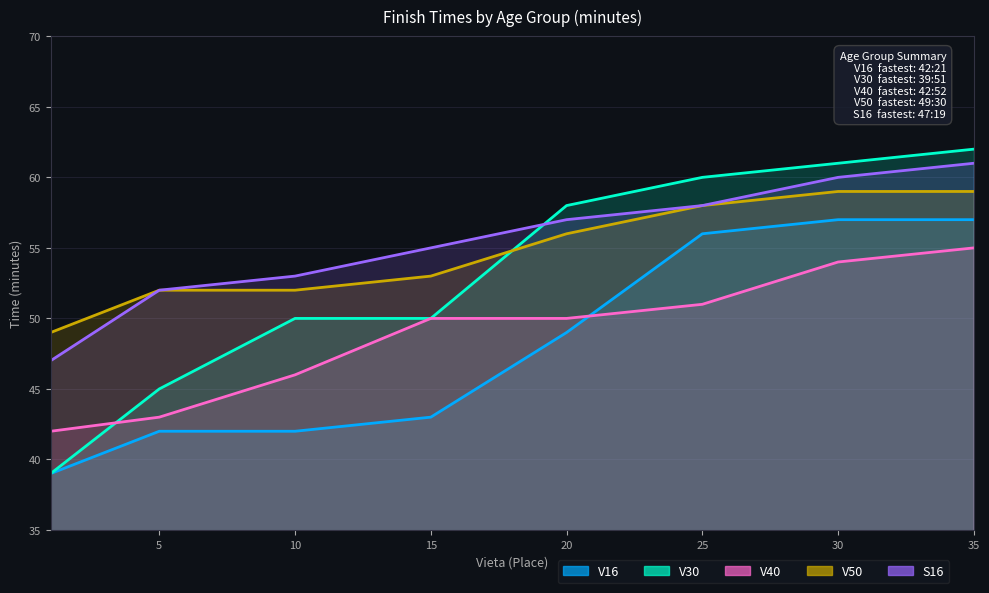

Where does the V16 series first go above 49?

25